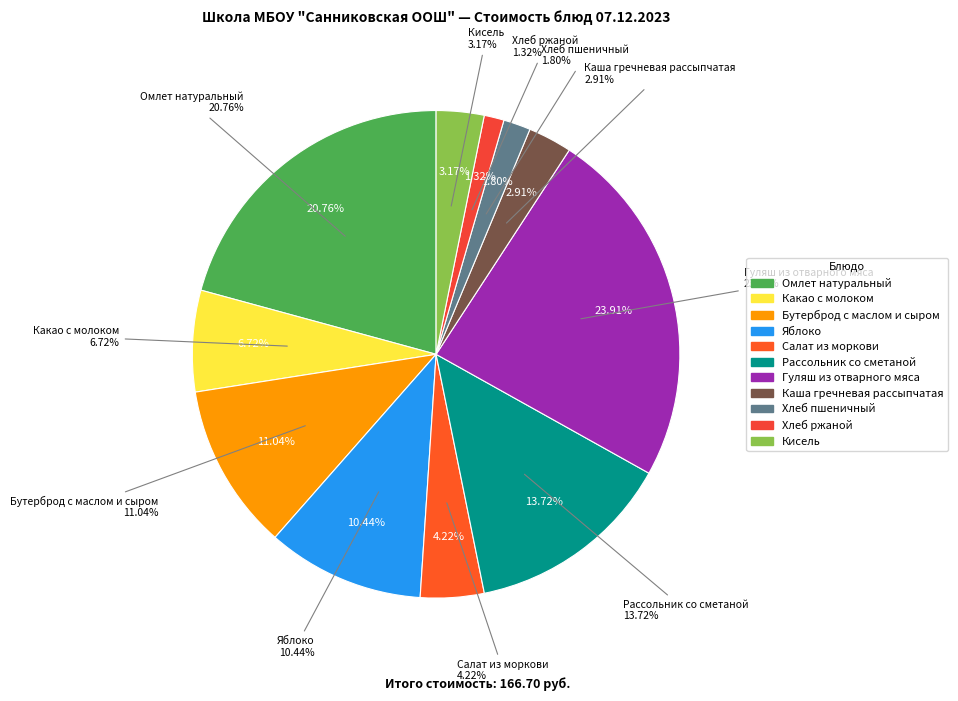

Which has a higher value, Какао с молоком or Омлет натуральный?

Омлет натуральный